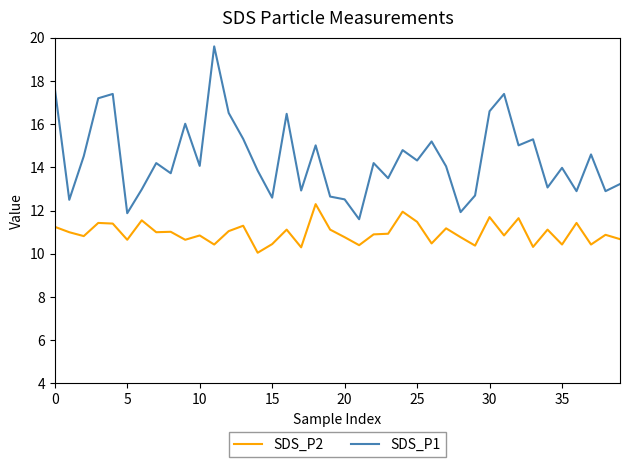

Does the chart have visible grid lines?

No